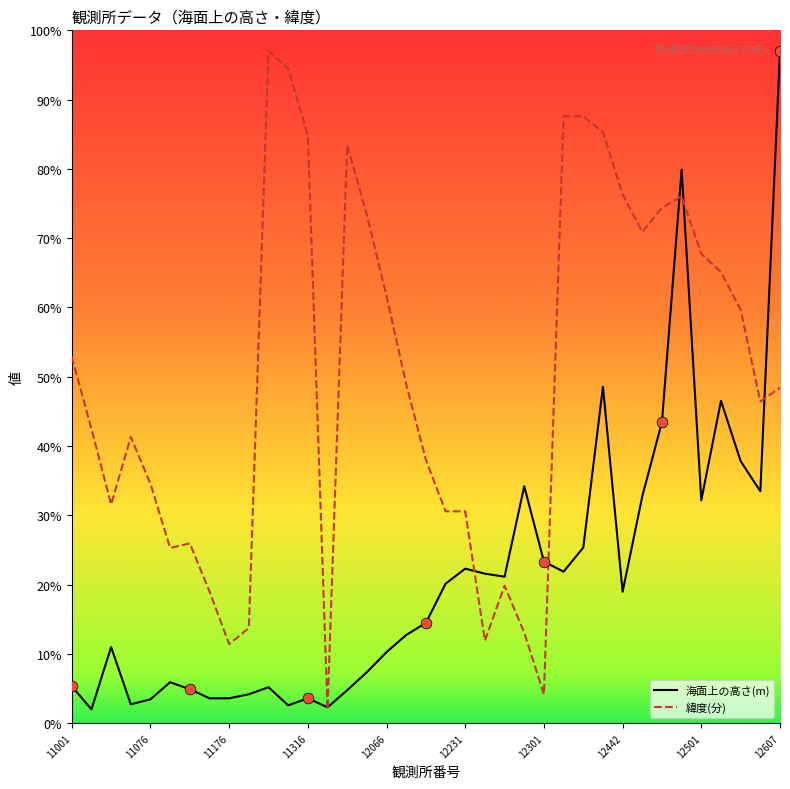

Which series has the largest total across all categories?

緯度(分)